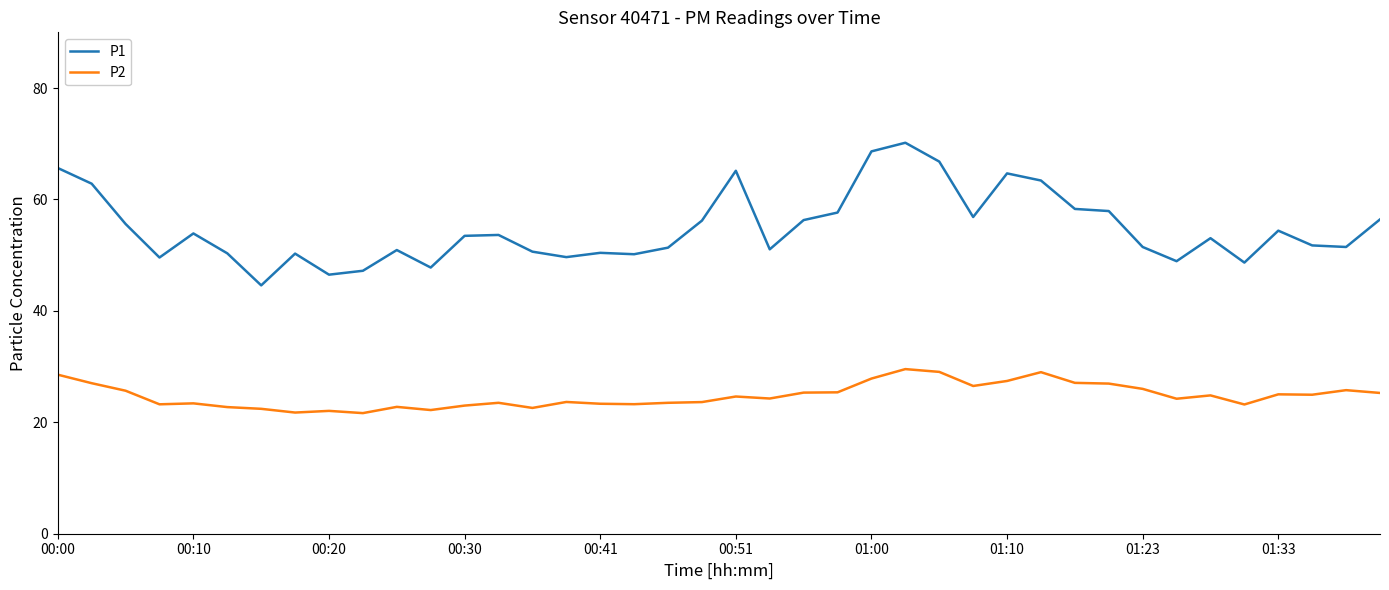

Does the chart have visible grid lines?

No